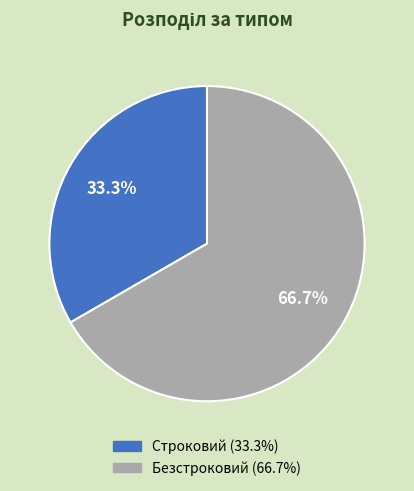

How many segments does this pie chart have?

2